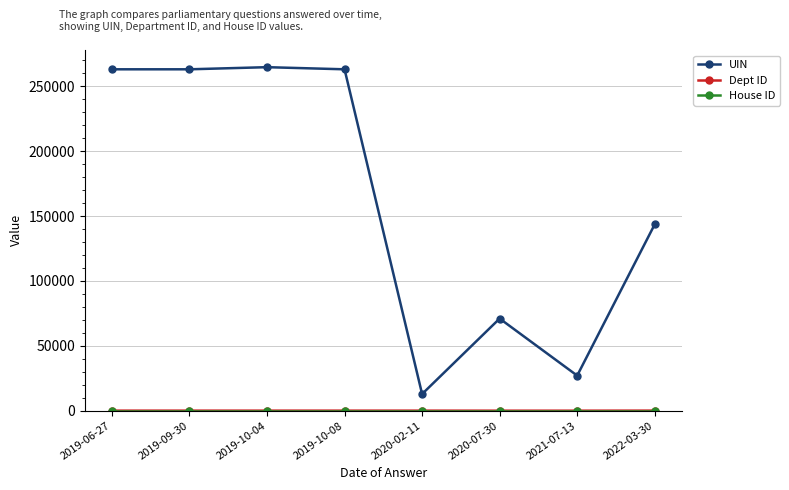

True or false: UIN has more than 0 points higher than both neighbors.

True